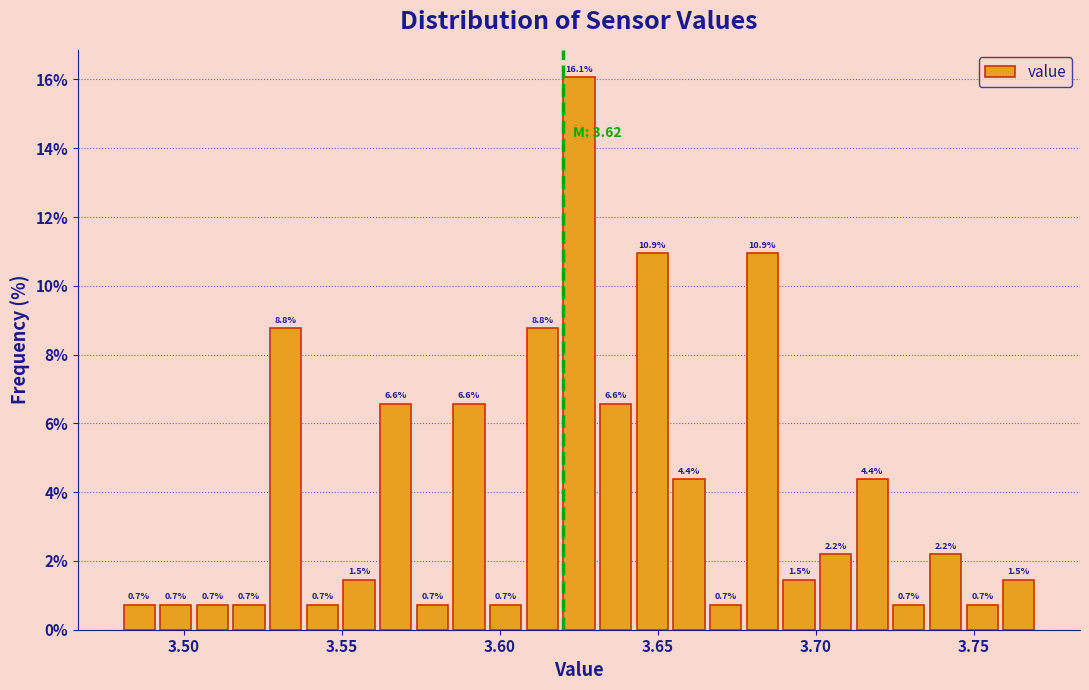

Read against the x-axis, roughly where is the centre of the tallest bar?

3.625